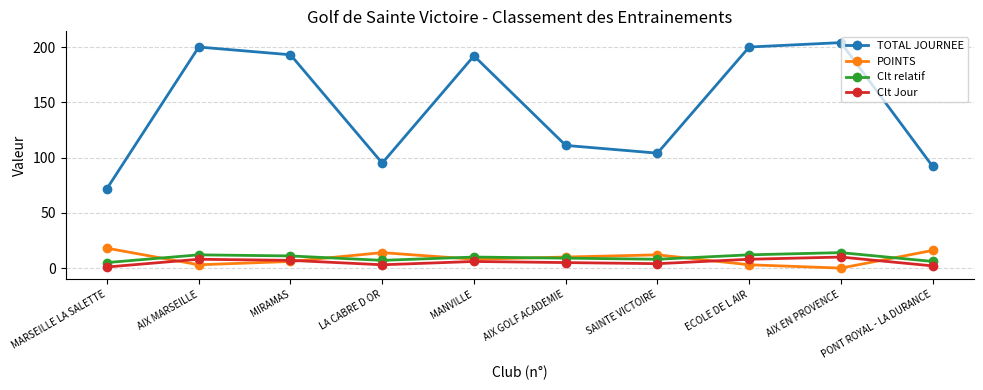

Is the value of Clt Jour at MANVILLE greater than the value of Clt relatif at SAINTE VICTOIRE?

No